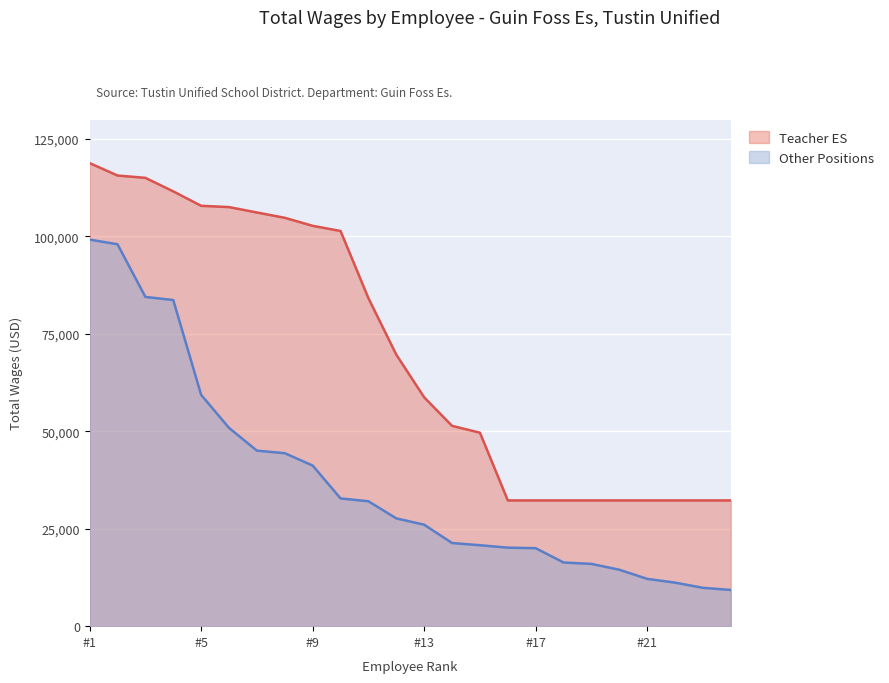

Which series has the largest total across all categories?

Teacher ES